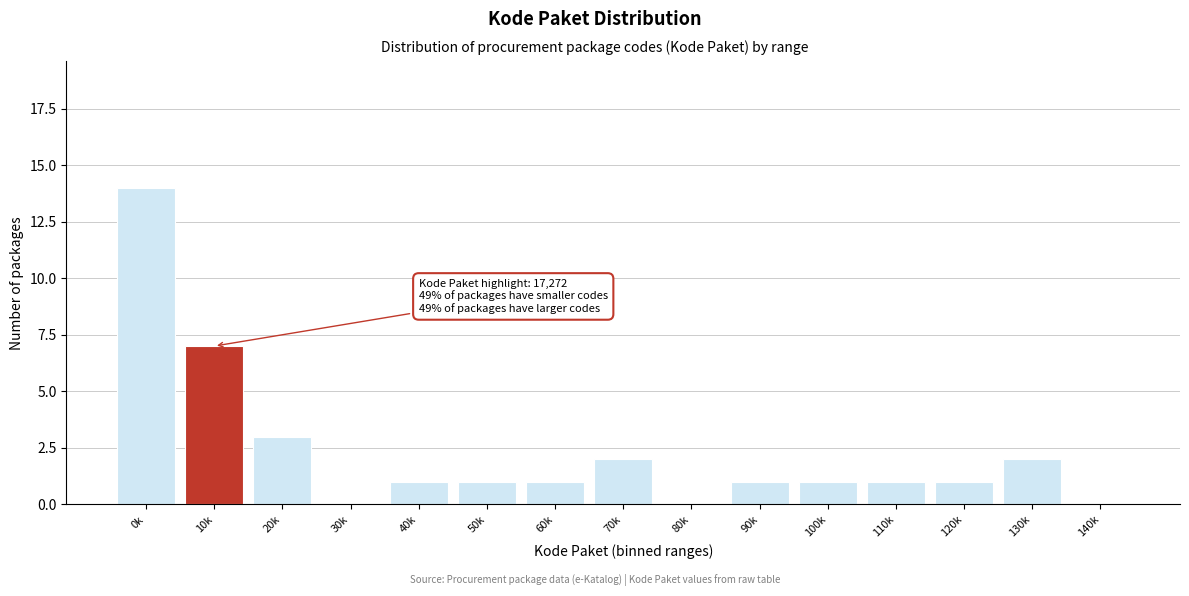

Reading left to right, list all the values displayed in this chart.

0k=14	10k=7	20k=3	30k=0	40k=1	50k=1	60k=1	70k=2	80k=0	90k=1	100k=1	110k=1	120k=1	130k=2	140k=0